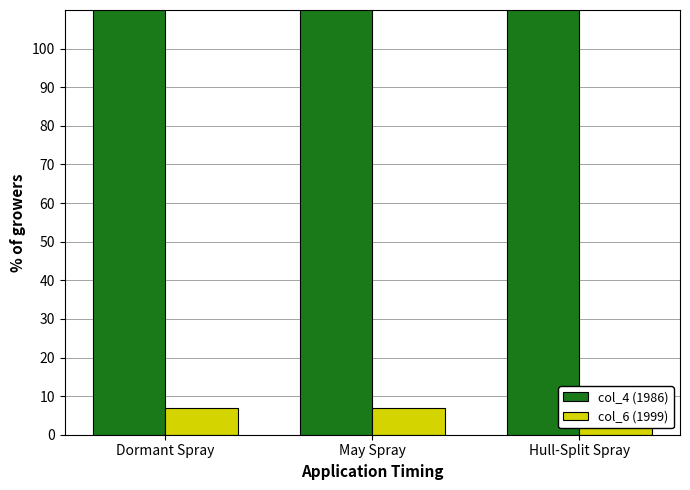

What is the value of the col_6 (1999) bar at the 3rd from the left?

7